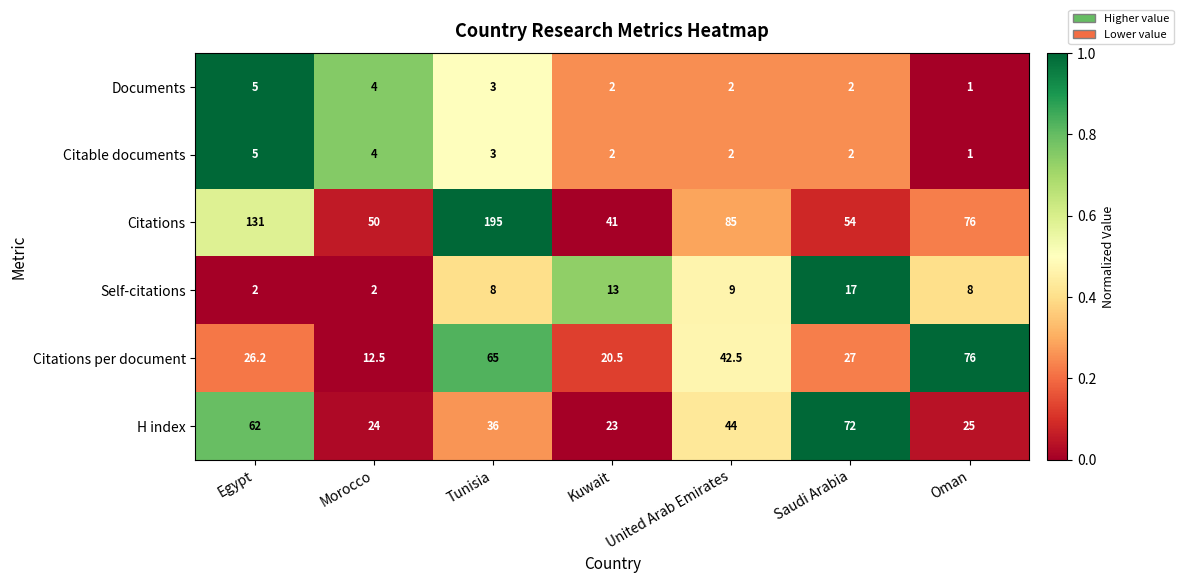

Which series has the largest range (max minus min)?

Citations